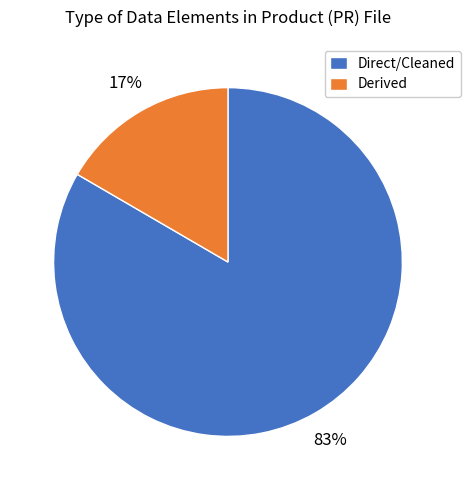

Count the number of slices in the pie.

2